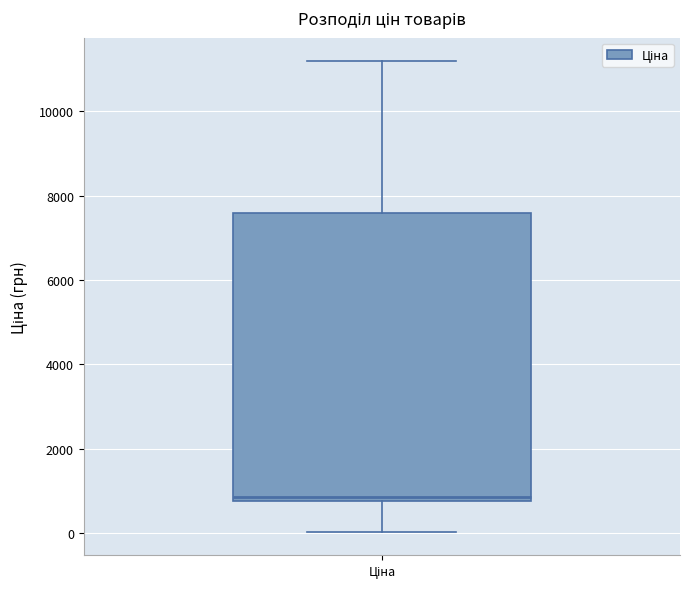

Where does the upper whisker of the box for Ціна end on the y-axis? The values are not printed on the chart, so give them approximately, as read against the axis.

11200